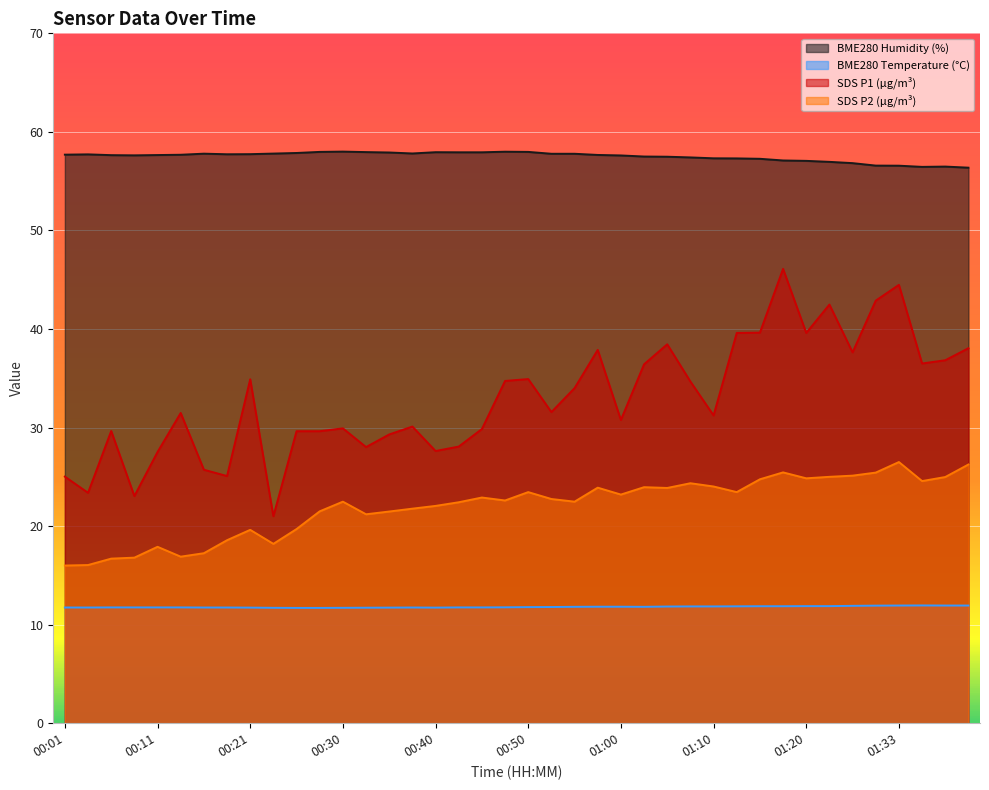

Rank the series at 00:11 from lowest to highest value.

BME280 Temperature (°C), SDS P2 (µg/m³), SDS P1 (µg/m³), BME280 Humidity (%)